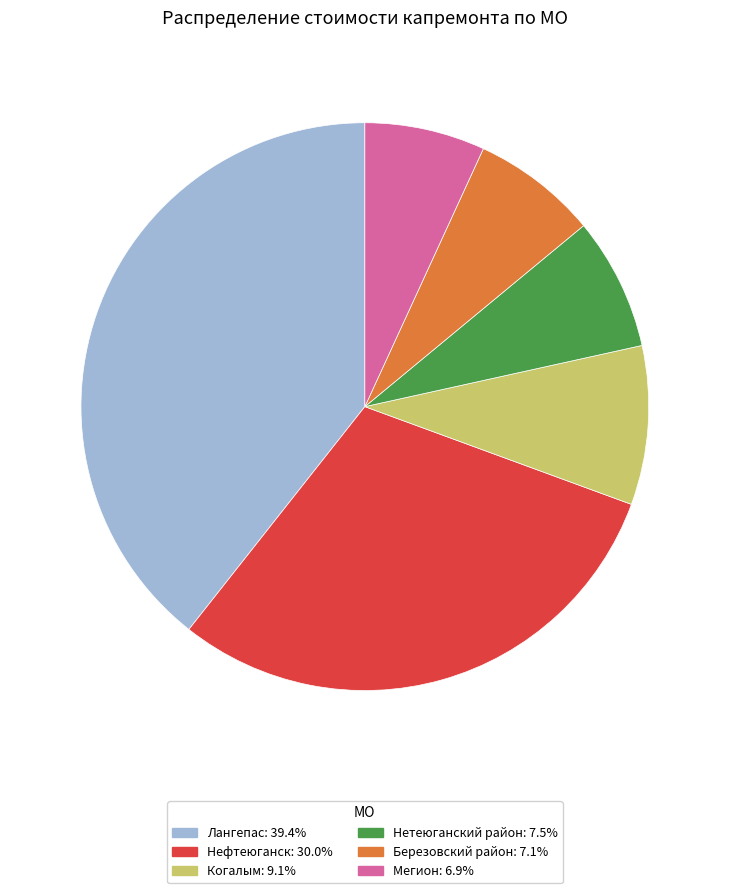

Does any single category account for the majority?

No